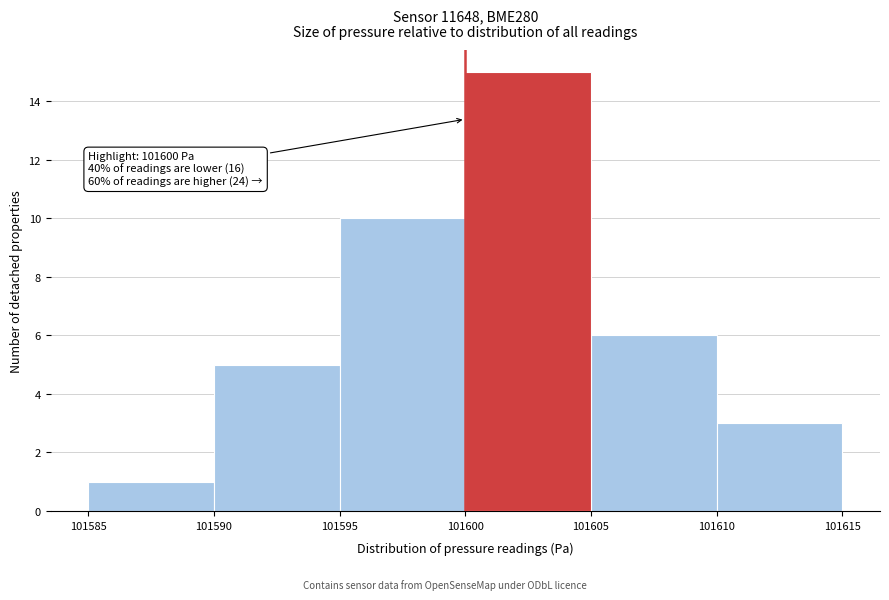

Which range on the x-axis has the tallest bar?

101600 to 101605